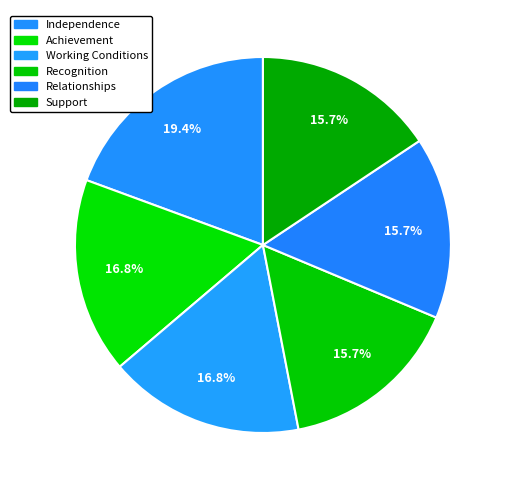

Does Recognition represent more than half of the total?

No